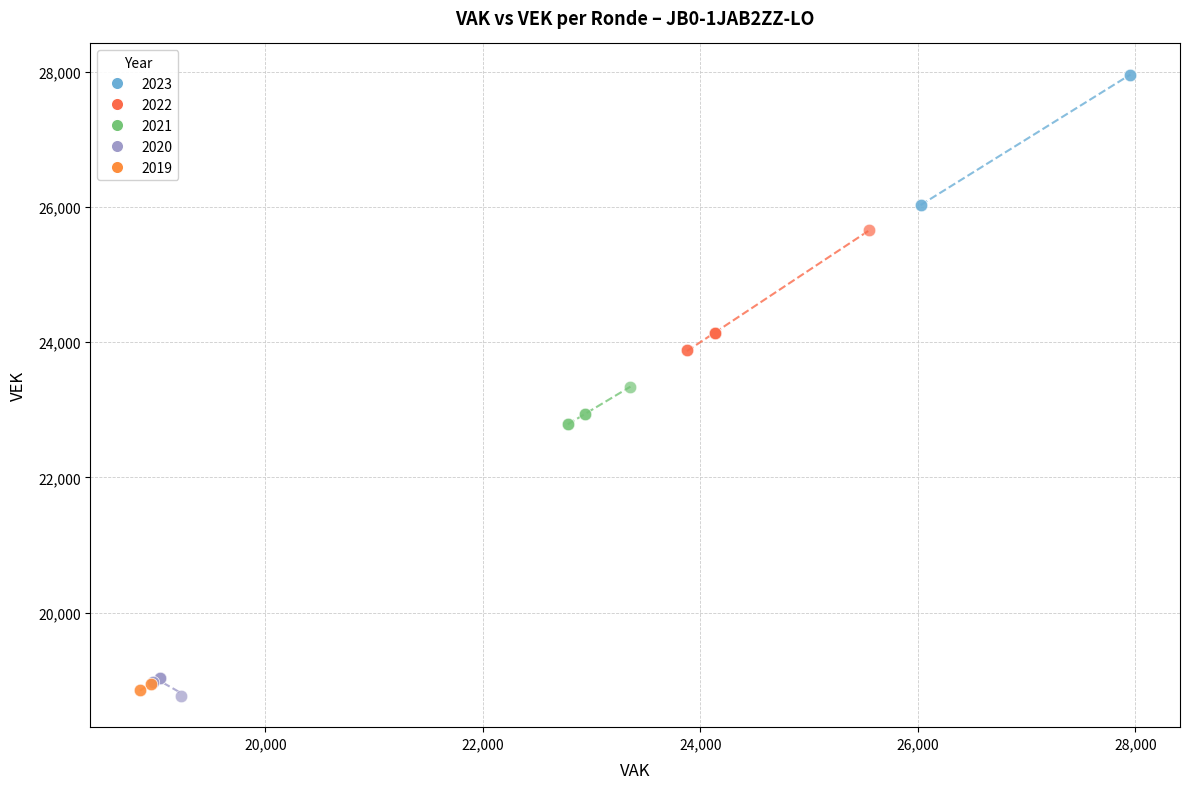

Which series has the widest spread of Y values?

2023